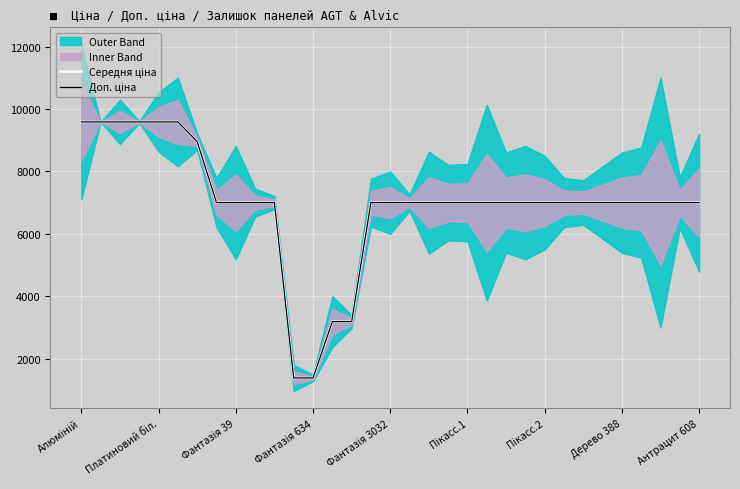

True or false: Середня ціна and Доп. ціна intersect in this chart.

False